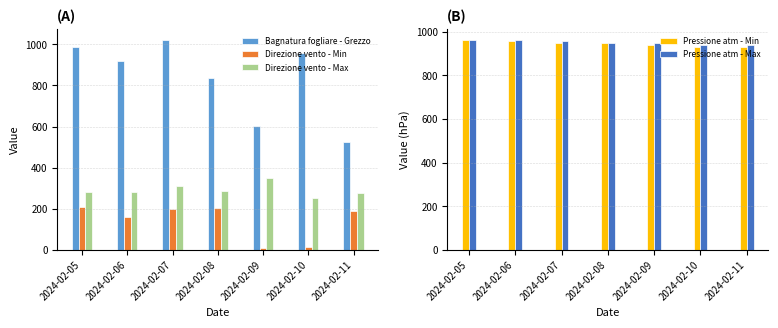

Where is Direzione vento - Max nearest to the value 300?

2024-02-07